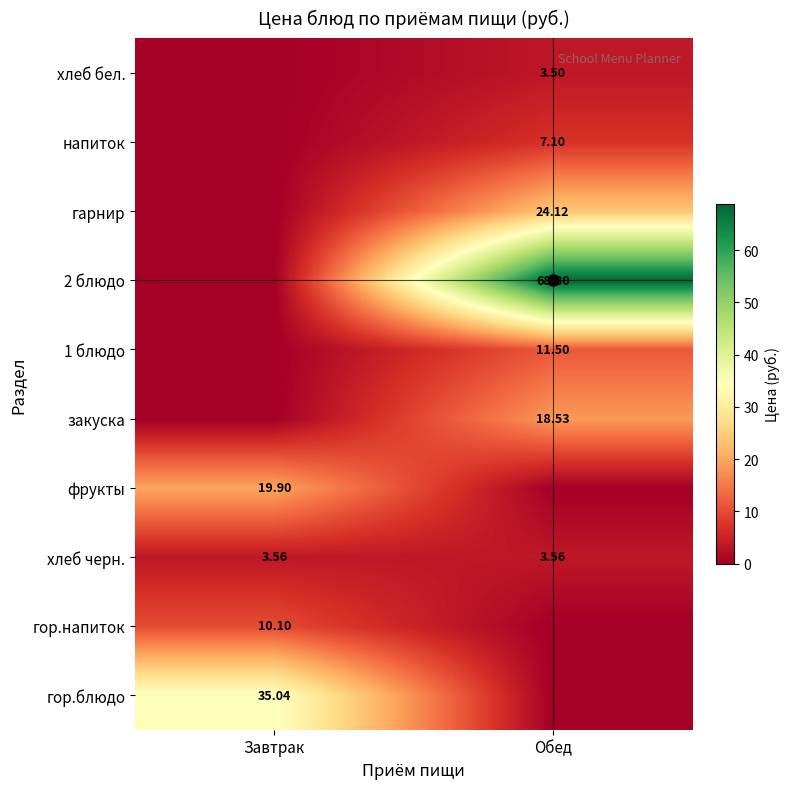

At which label is гор.напиток closest to 5?

Обед